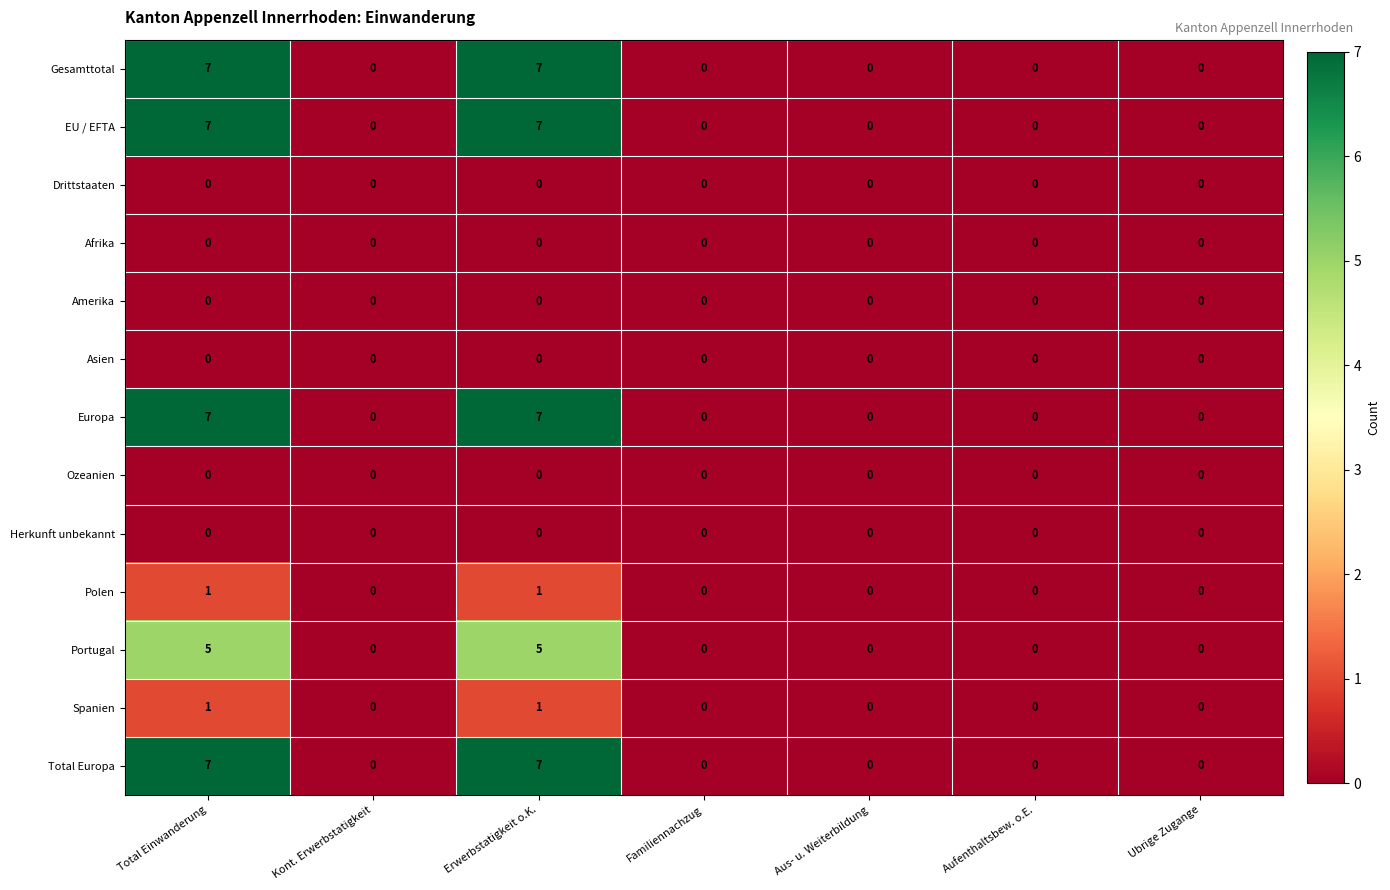

What is the maximum value shown in the chart?

7